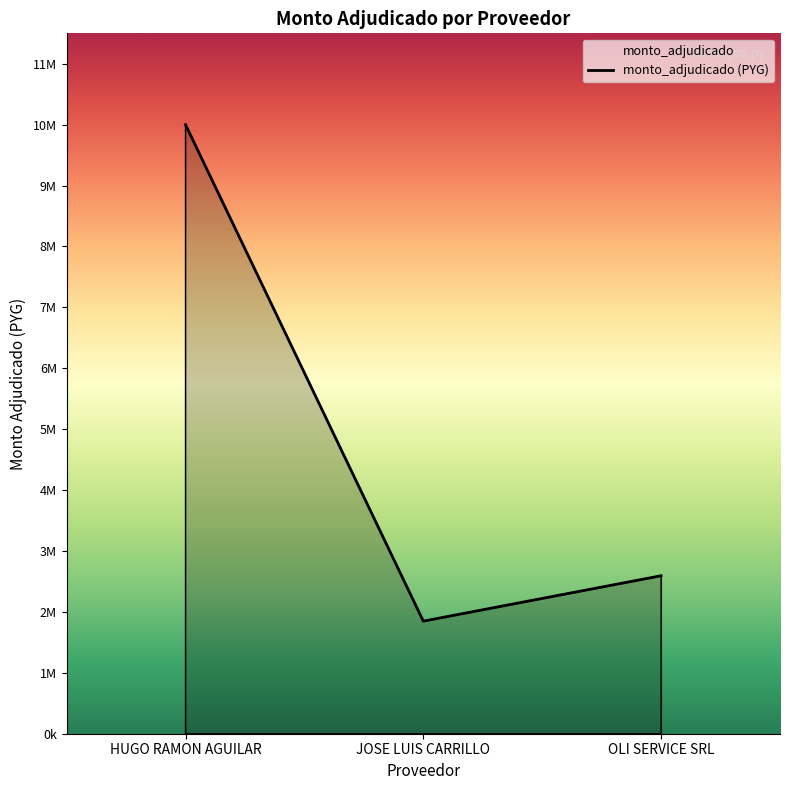

What is the label of the 2nd point from the right?

JOSE LUIS CARRILLO